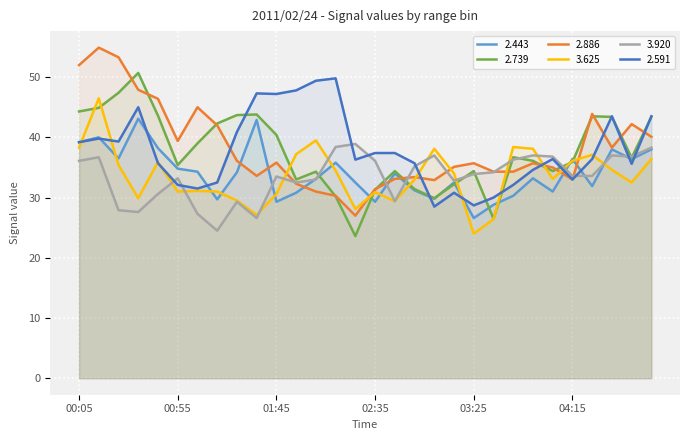

Which series ends up on top after the final intersection of 3.920 and 2.886?

2.886